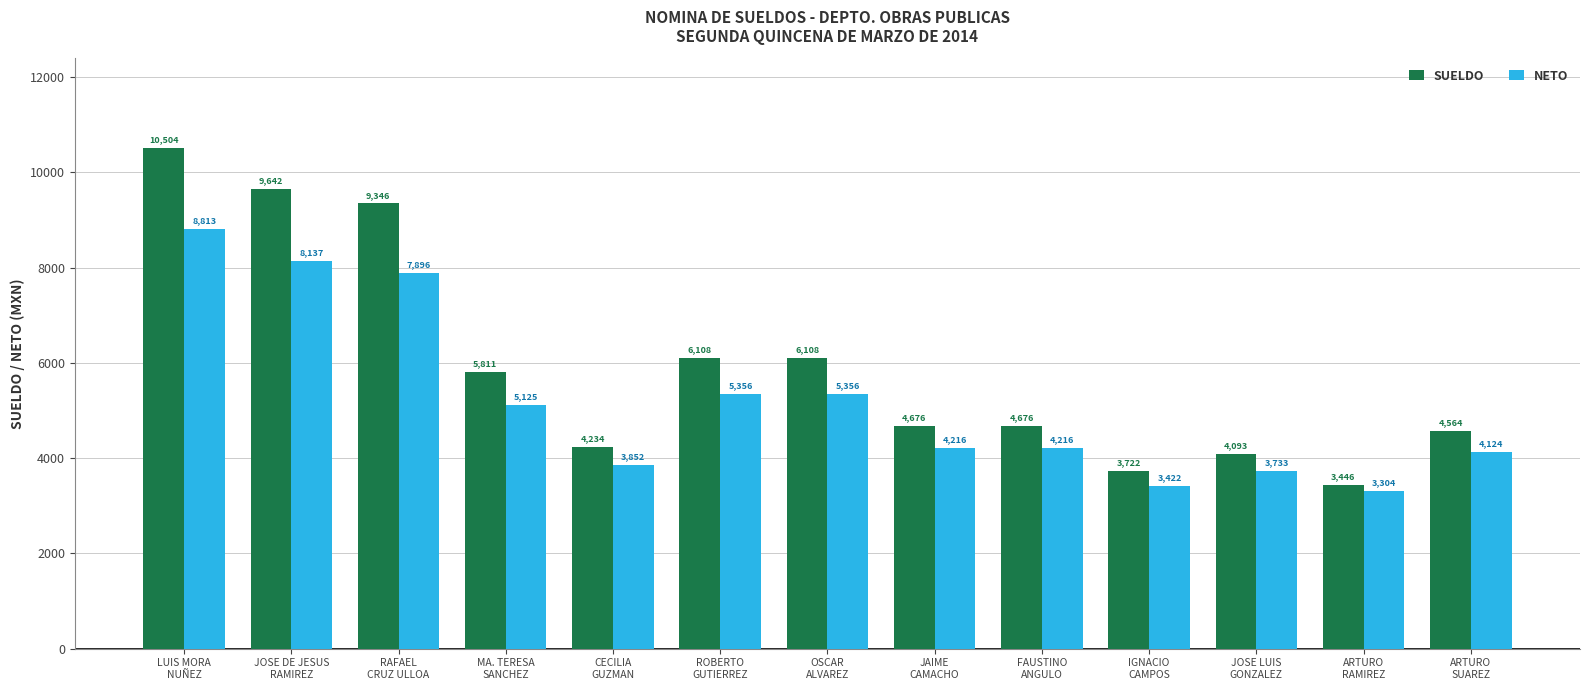

At how many categories does at least one series exceed 10316?

1